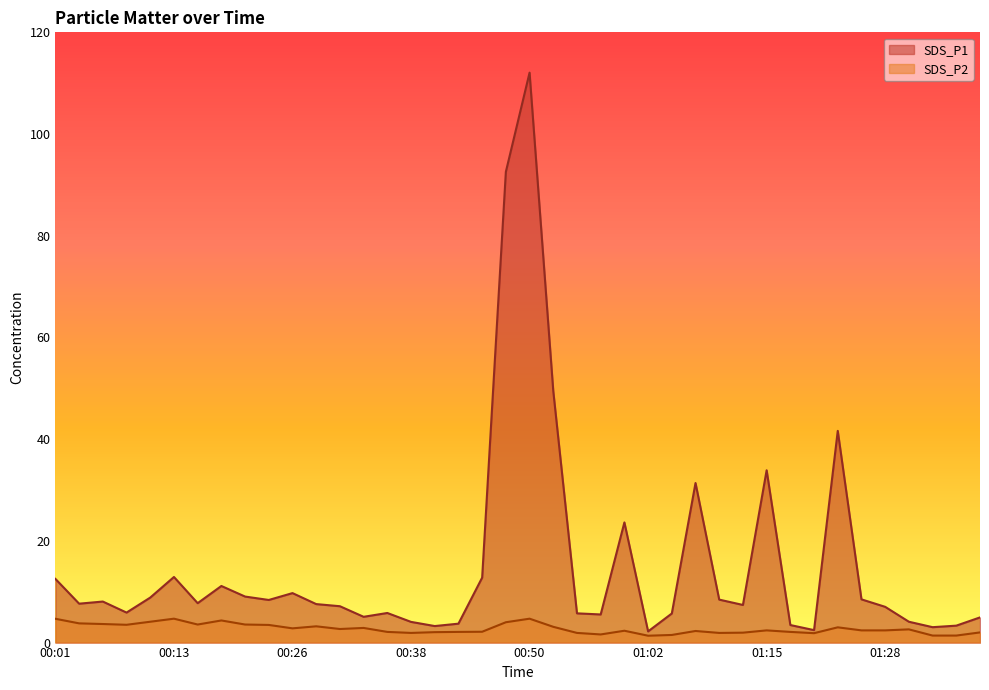

Reading left to right, list all the values displayed in this chart.

SDS_P1: 12.5	7.7	8.1	5.9	8.8	12.9	7.8	11.1	9.1	8.4	9.7	7.6	7.2	5.1	5.8	4.1	3.2	3.7	12.8	92.6	112.1	49.5	5.8	5.5	23.6	2.2	5.7	31.4	8.4	7.4	33.9	3.5	2.5	41.6	8.5	7.0	4.1	3.0	3.3	5.0
SDS_P2: 4.7	3.8	3.6	3.5	4.1	4.7	3.5	4.3	3.5	3.5	2.8	3.2	2.7	2.9	2.1	1.9	2.0	2.1	2.1	4.0	4.7	3.1	1.9	1.6	2.3	1.4	1.5	2.3	1.9	1.9	2.4	2.1	1.9	3.0	2.4	2.4	2.6	1.4	1.4	2.0